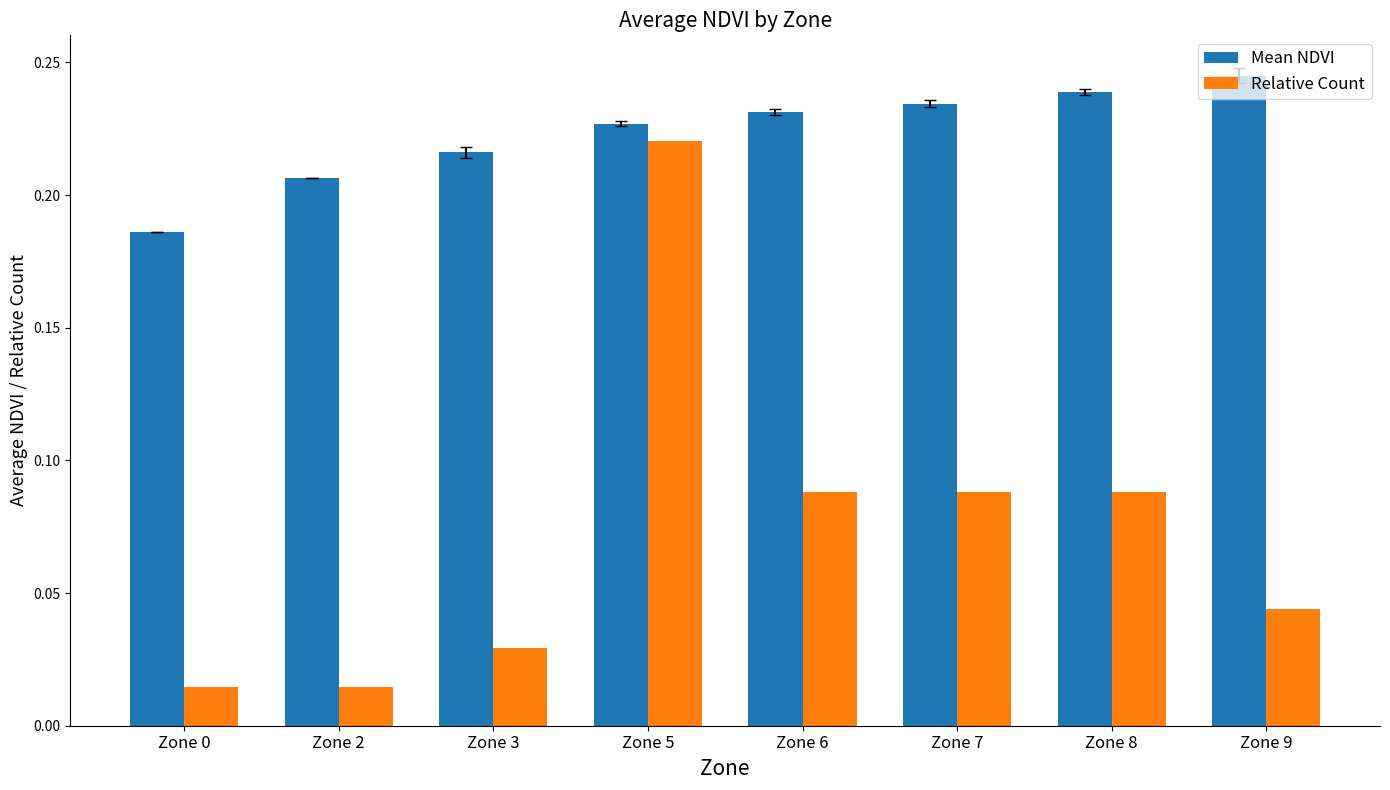

Which series has the widest spread of values?

Relative Count